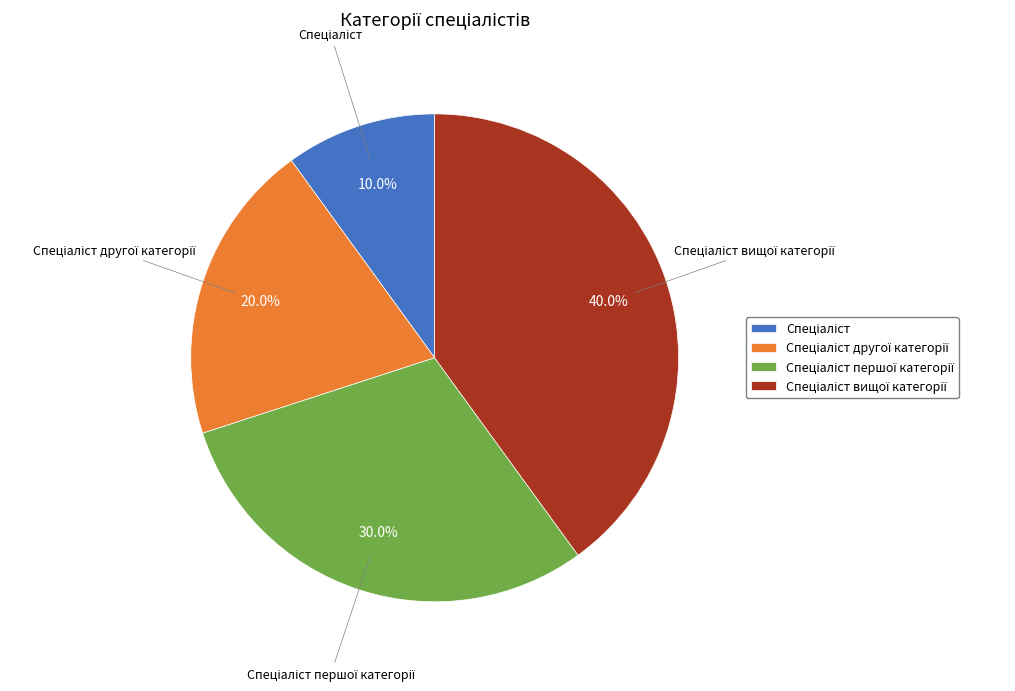

Is there any slice that represents more than half of the pie?

No